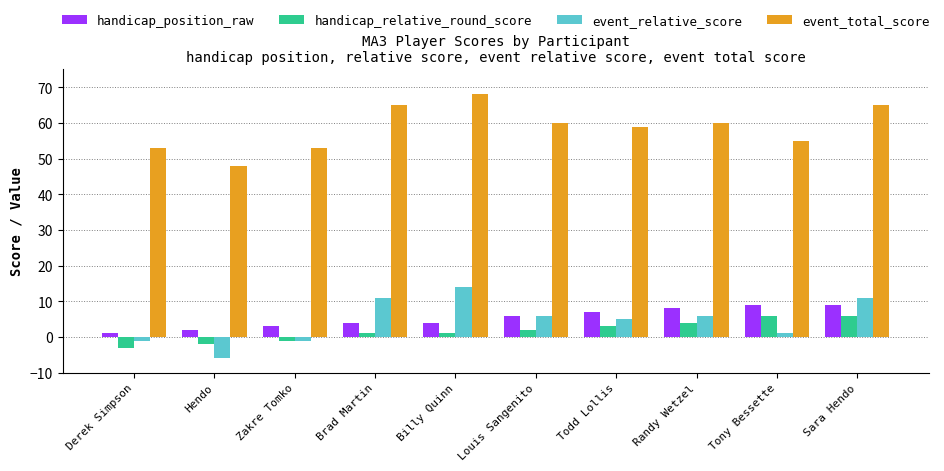

Is the value of handicap_relative_round_score at Billy Quinn greater than the value of event_relative_score at Derek Simpson?

Yes